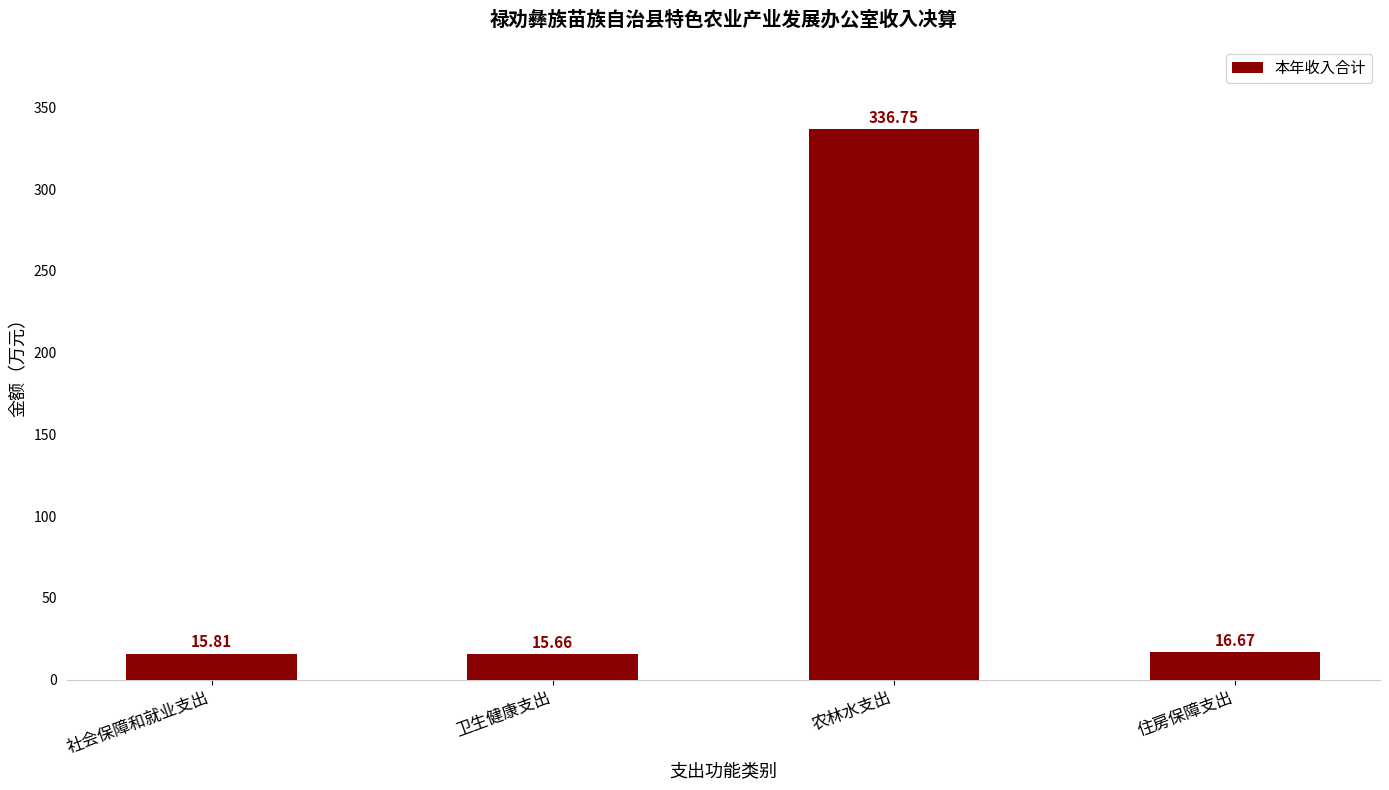

What is the difference between the values at 社会保障和就业支出 and 住房保障支出?

0.9